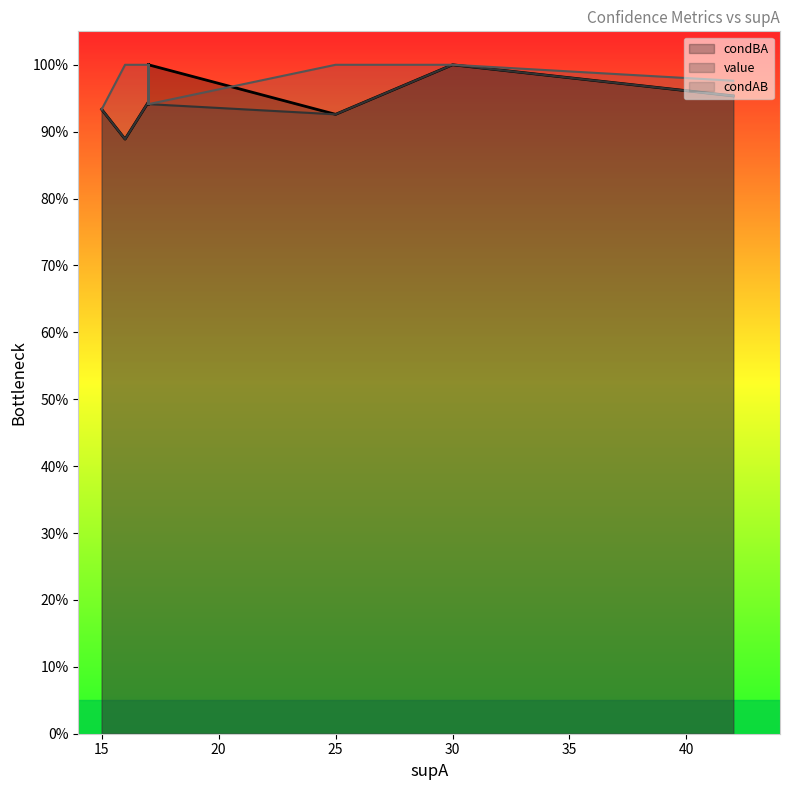

List the series in order of their peak value, lowest first.

condBA, value, condAB